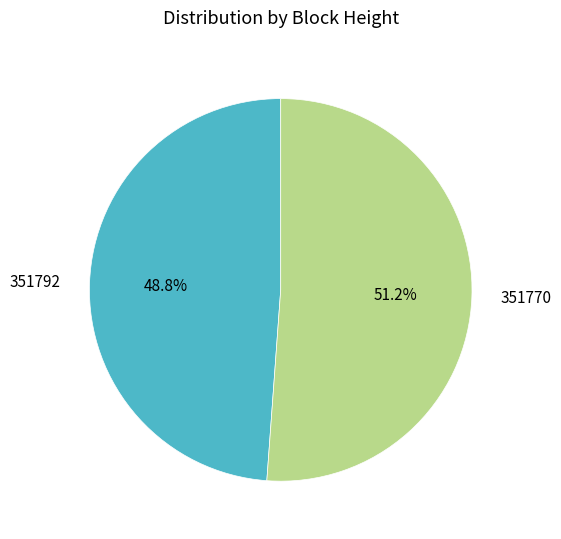

What portion of the pie excludes 351792?

51.2%